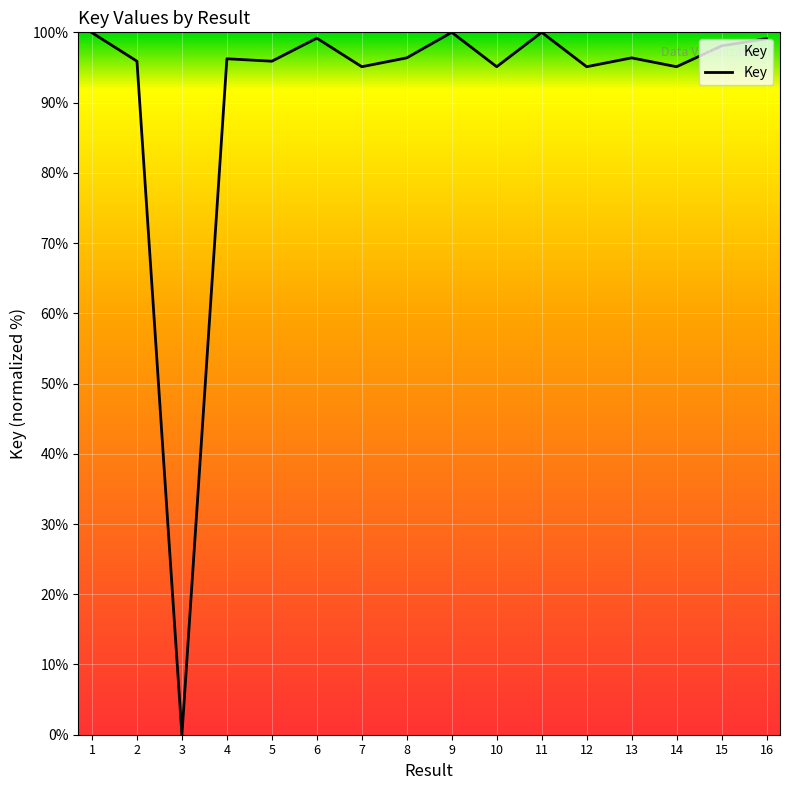

True or false: the data shows 141.6 at 8.

False